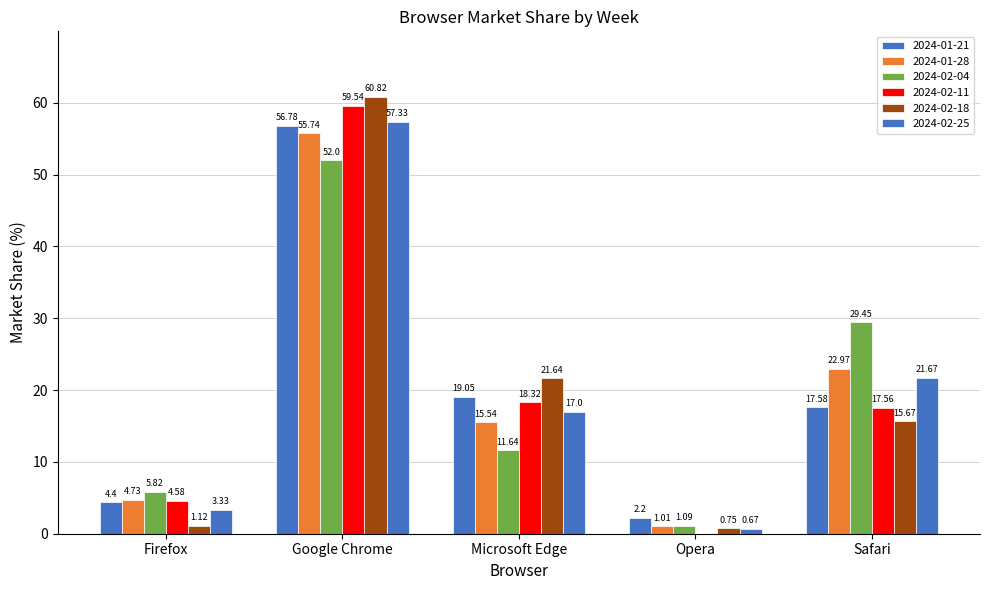

What is the sum of all 2024-02-25 values?

100.0